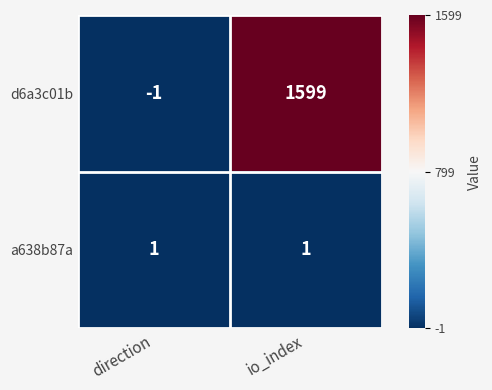

Reading right to left, what are all the values shown in this chart?

d6a3c01b: io_index=1599	direction=-1
a638b87a: io_index=1	direction=1